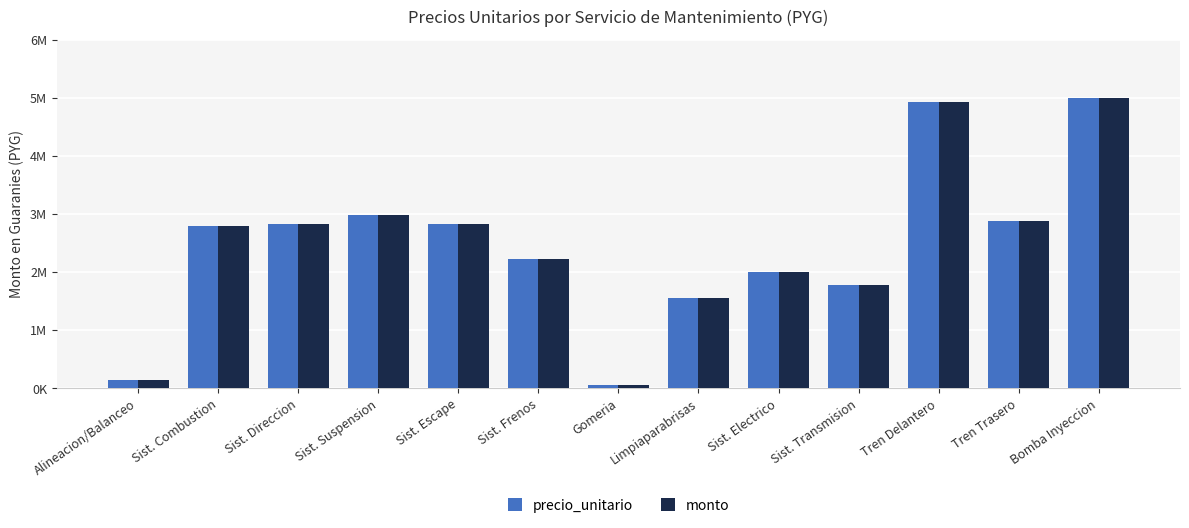

What are all the series names shown in the legend?

precio_unitario, monto